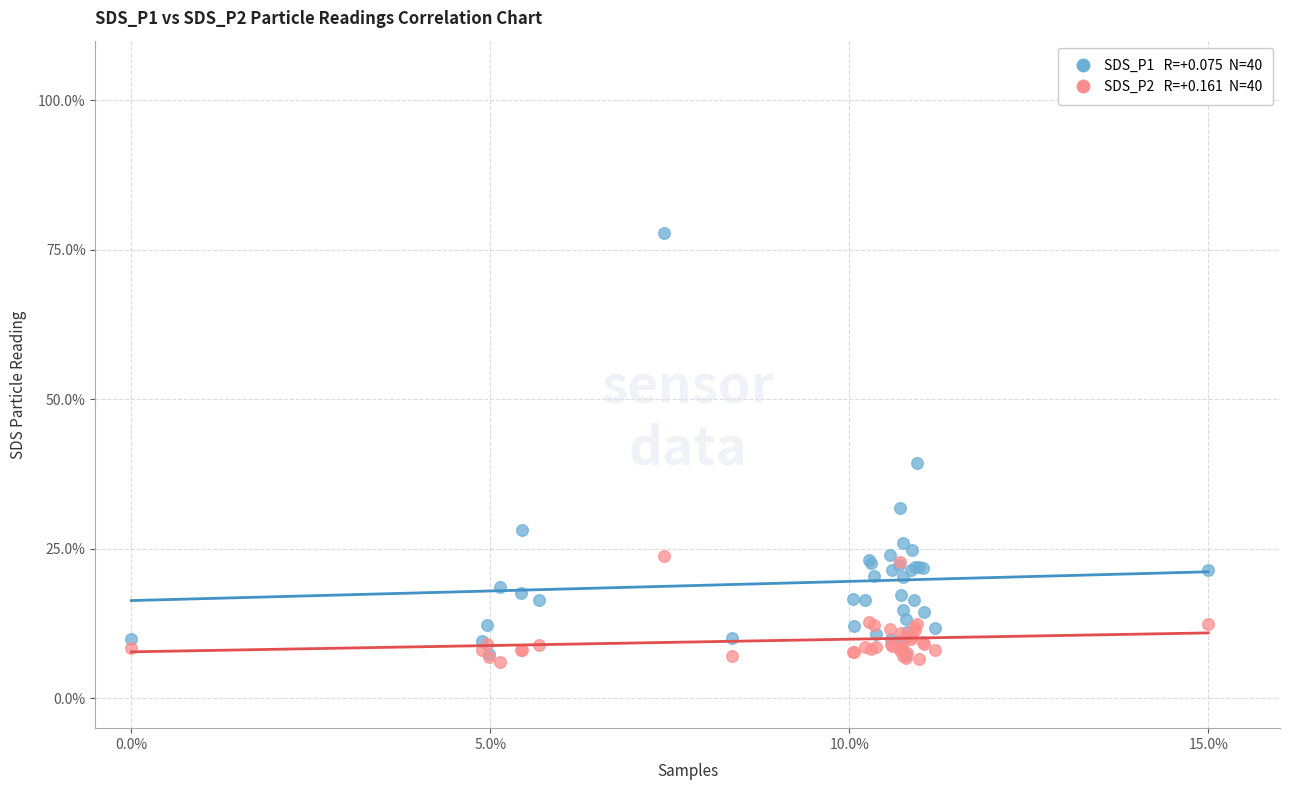

Across all series, what Y value is closest to 41?

39.4